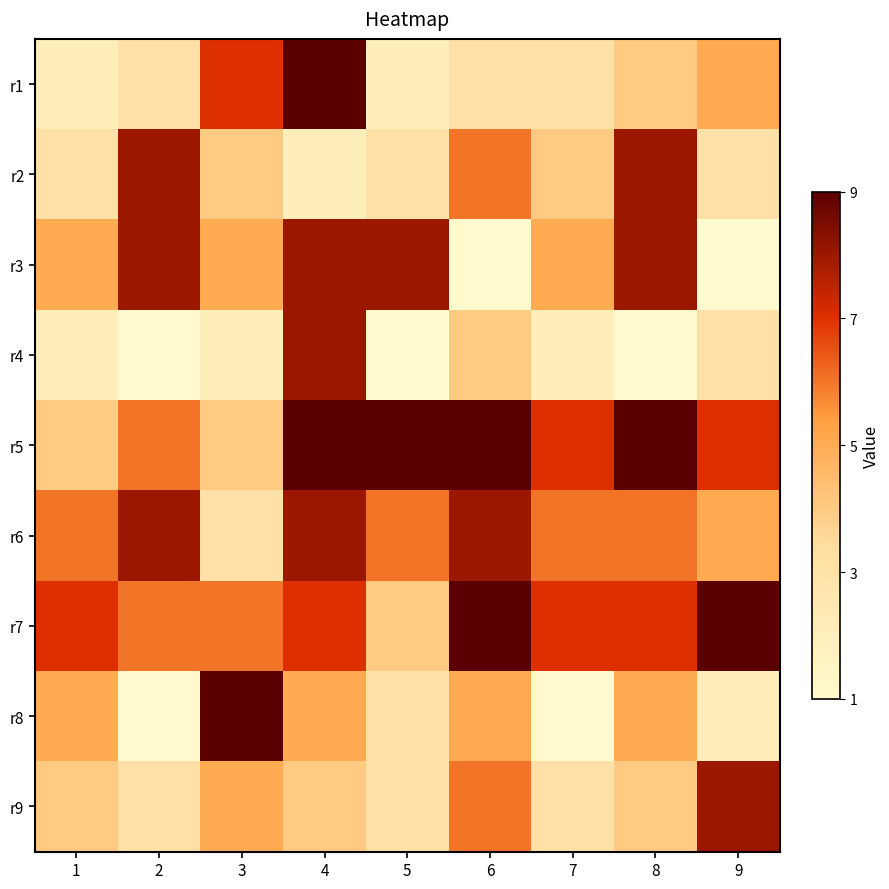

Reading left to right, transcribe all the data shown in this chart.

r1: 1=2	2=3	3=7	4=9	5=2	6=3	7=3	8=4	9=5
r2: 1=3	2=8	3=4	4=2	5=3	6=6	7=4	8=8	9=3
r3: 1=5	2=8	3=5	4=8	5=8	6=1	7=5	8=8	9=1
r4: 1=2	2=1	3=2	4=8	5=1	6=4	7=2	8=1	9=3
r5: 1=4	2=6	3=4	4=9	5=9	6=9	7=7	8=9	9=7
r6: 1=6	2=8	3=3	4=8	5=6	6=8	7=6	8=6	9=5
r7: 1=7	2=6	3=6	4=7	5=4	6=9	7=7	8=7	9=9
r8: 1=5	2=1	3=9	4=5	5=3	6=5	7=1	8=5	9=2
r9: 1=4	2=3	3=5	4=4	5=3	6=6	7=3	8=4	9=8